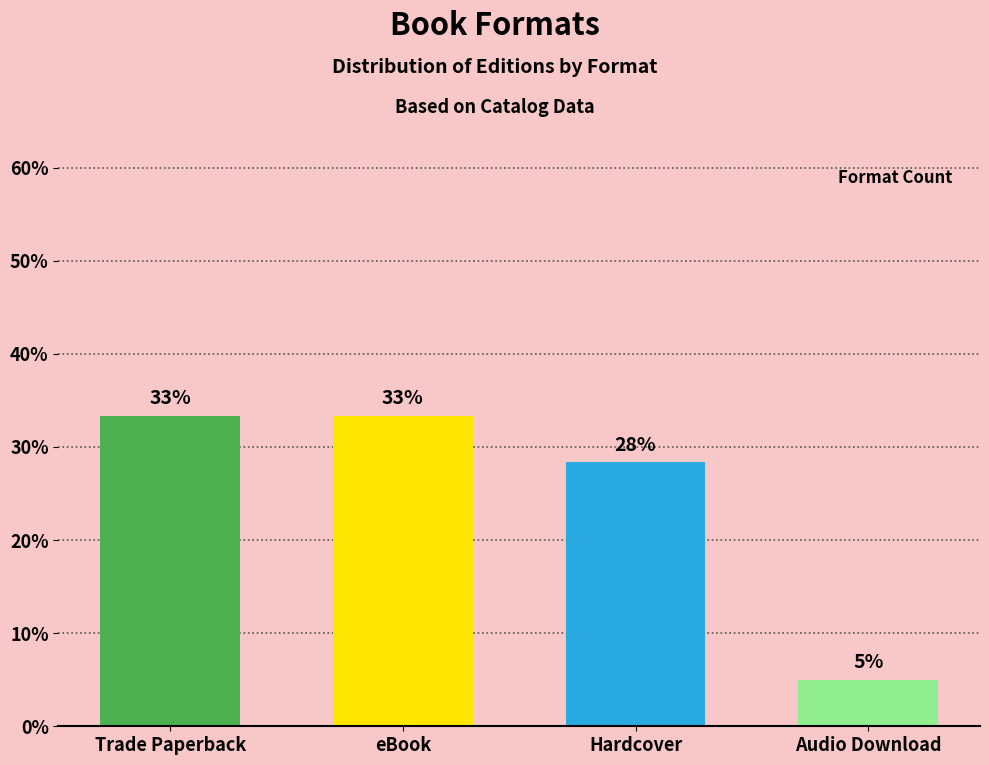

At which label does the data first exceed 33?

Trade Paperback